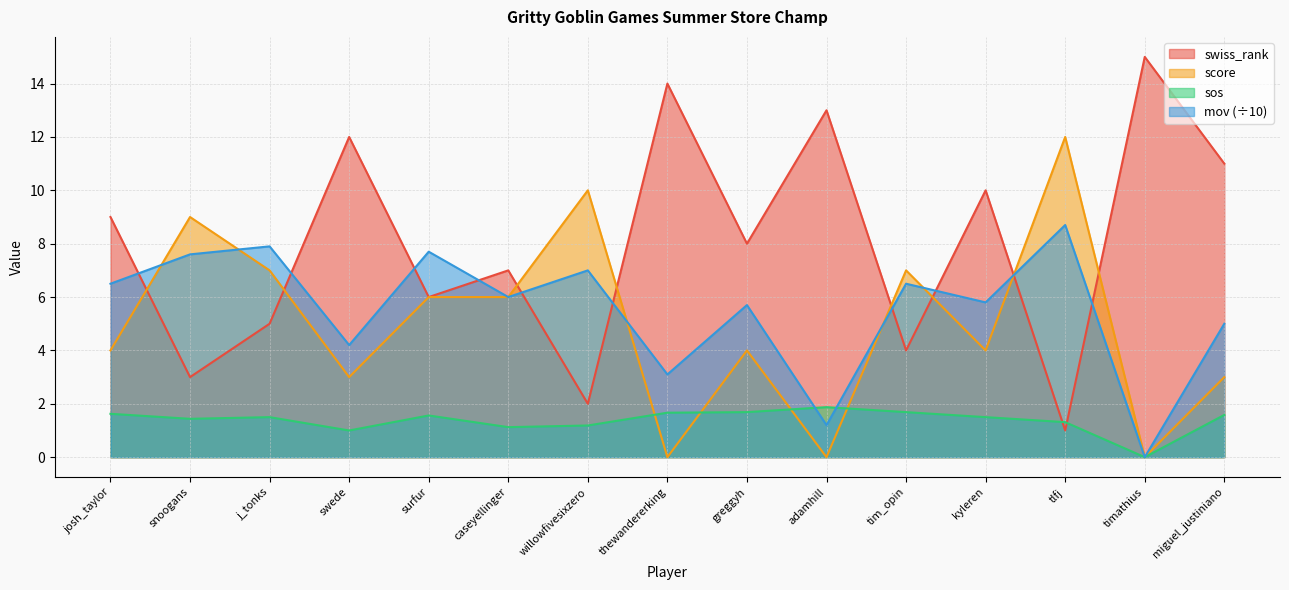

Where do swiss_rank and score first cross each other?

josh_taylor and snoogans